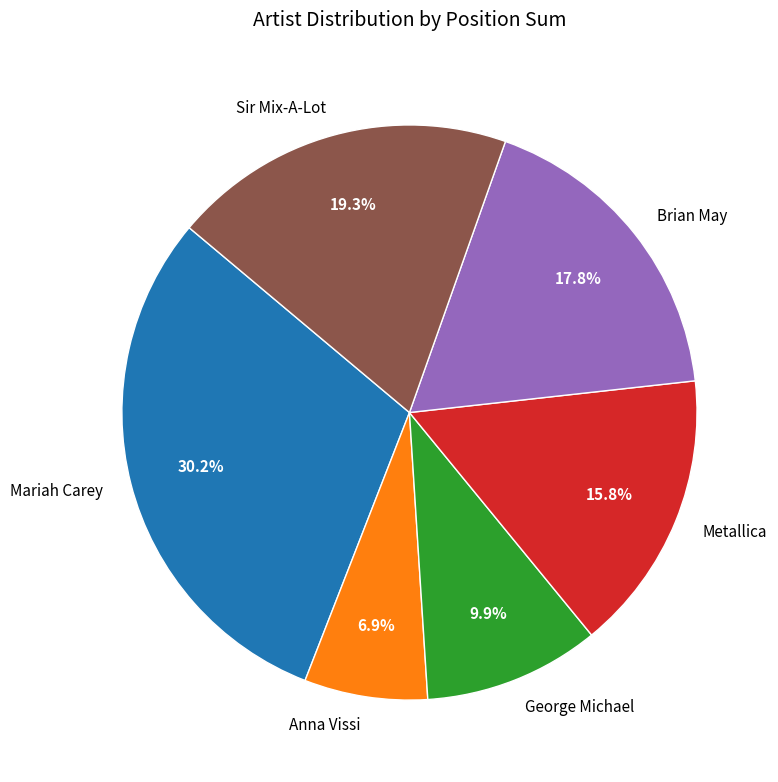

Which has a higher value, Brian May or George Michael?

Brian May